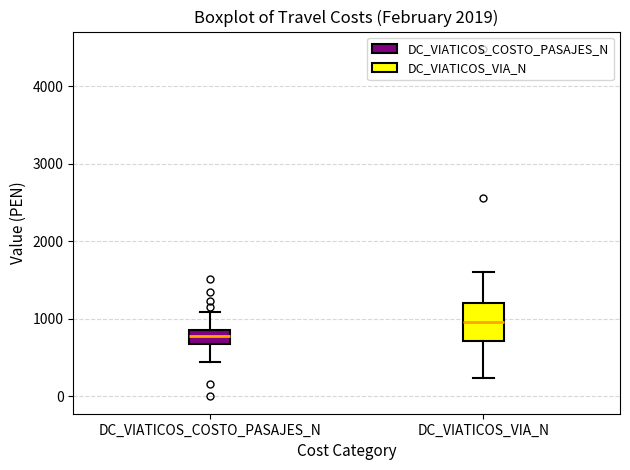

Reading left to right, transcribe this box plot: for each box, give where its median line is, the range the box spans, and where its two whiskers end, as read against the y-axis. The values are not printed on the chart, so give them approximately, as read against the axis.

DC_VIATICOS_COSTO_PASAJES_N: median 800, box 700 to 900, whiskers 400 to 1100
DC_VIATICOS_VIA_N: median 1000, box 700 to 1200, whiskers 200 to 1600